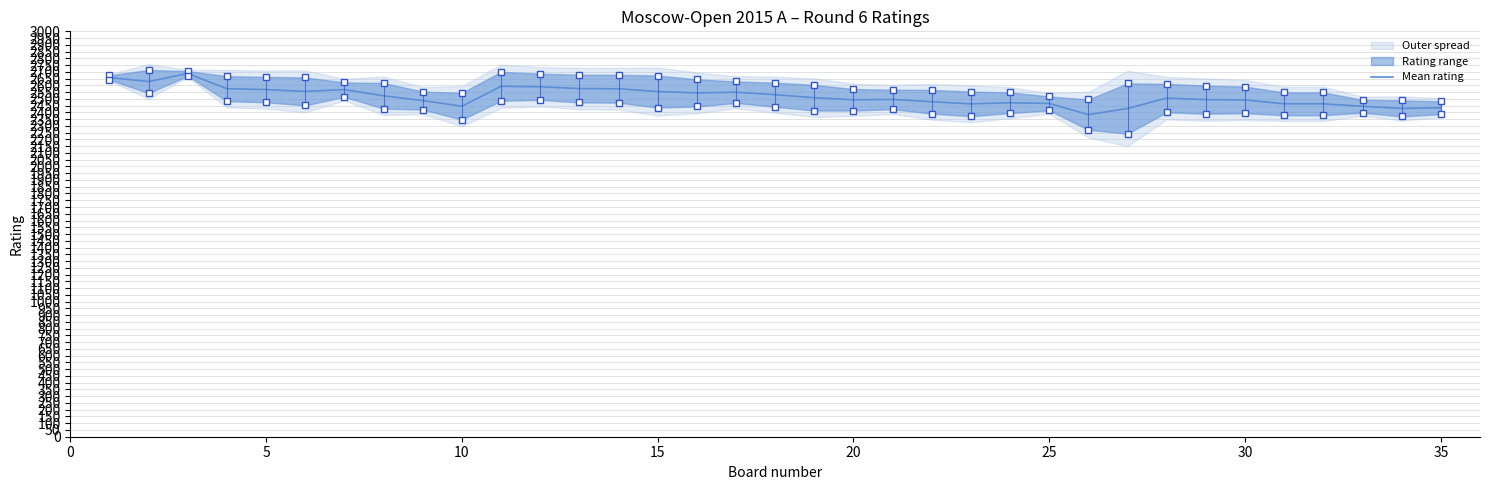

Count the number of categories in the chart.

35